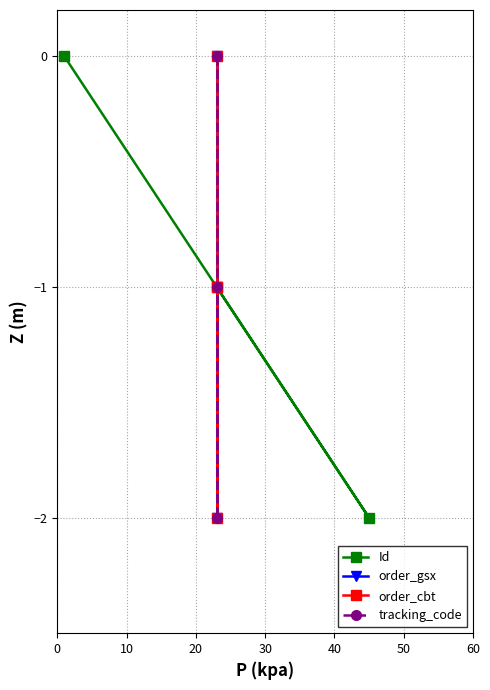

What is the lowest value of the Id series?

-2